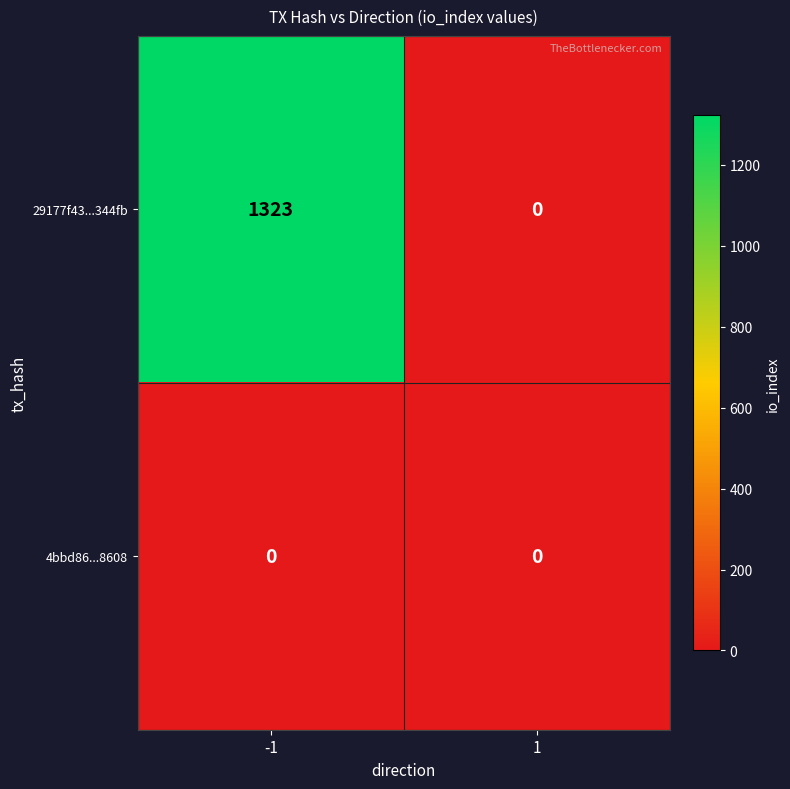

True or false: 29177f43...344fb has a value of 787 at -1.

False